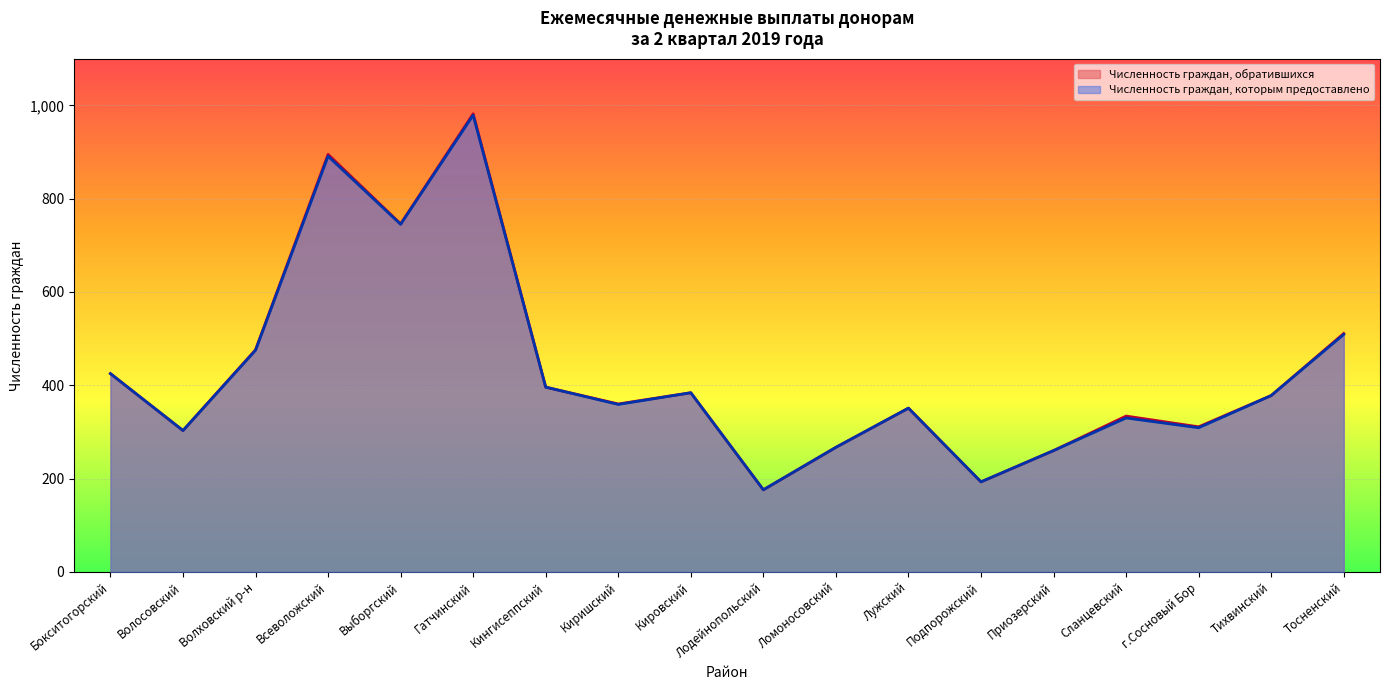

What is the difference between the second highest and second lowest values in the Численность граждан, которым предоставлено series?

698